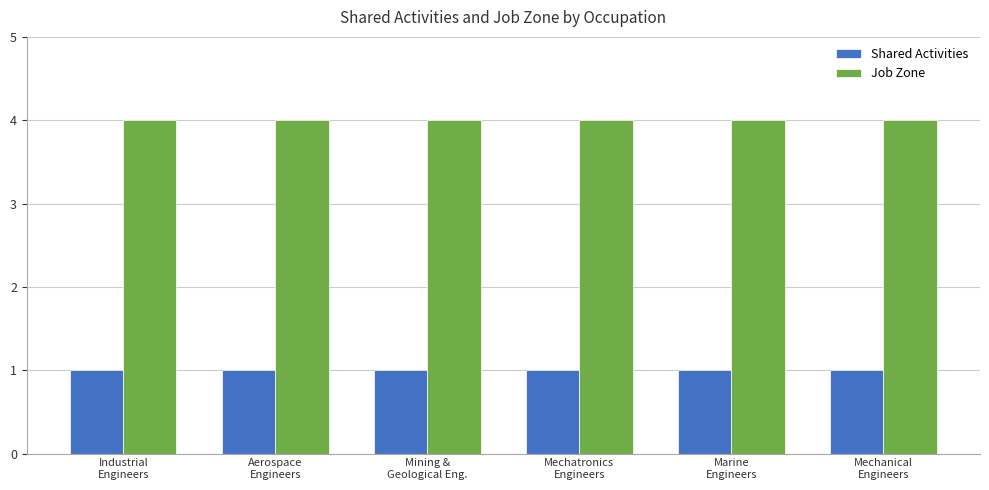

What is the label of the 6th bar from the right?

Industrial
Engineers